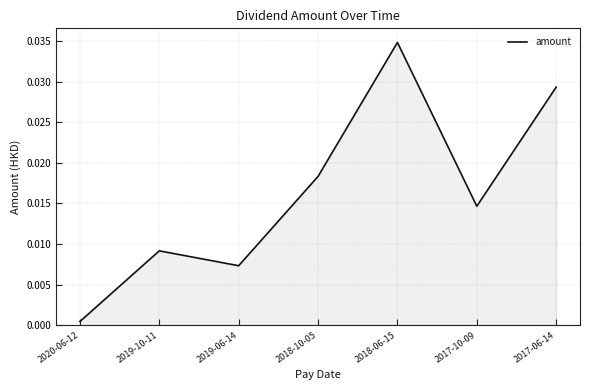

True or false: there are more than 2 points higher than both neighbors.

False